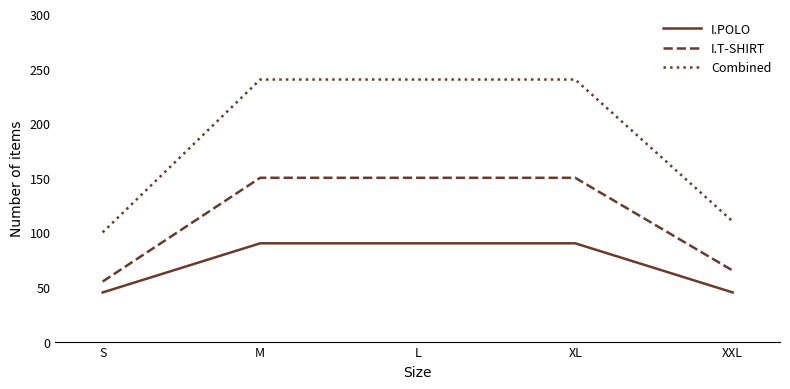

What is the average value of the Combined series?

186